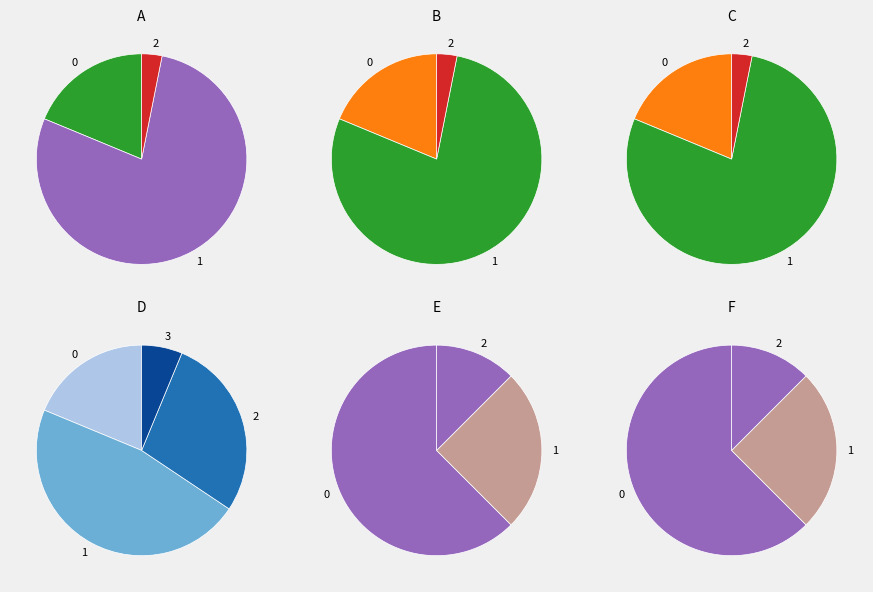

How many slices are in this pie chart?

3